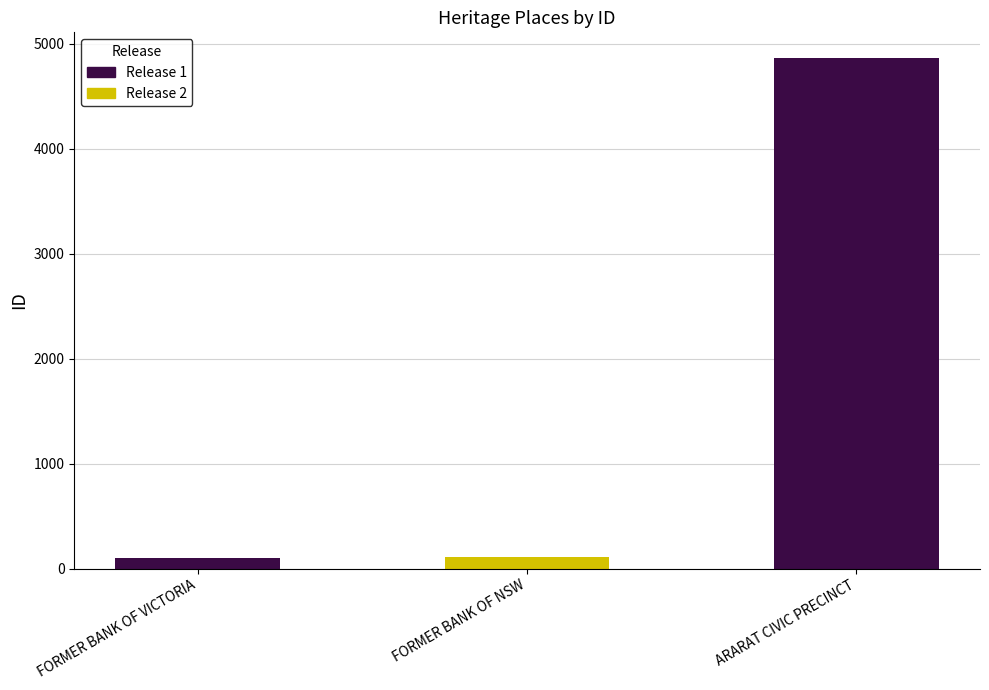

List the labels in order of value, smallest first.

FORMER BANK OF VICTORIA, FORMER BANK OF NSW, ARARAT CIVIC PRECINCT